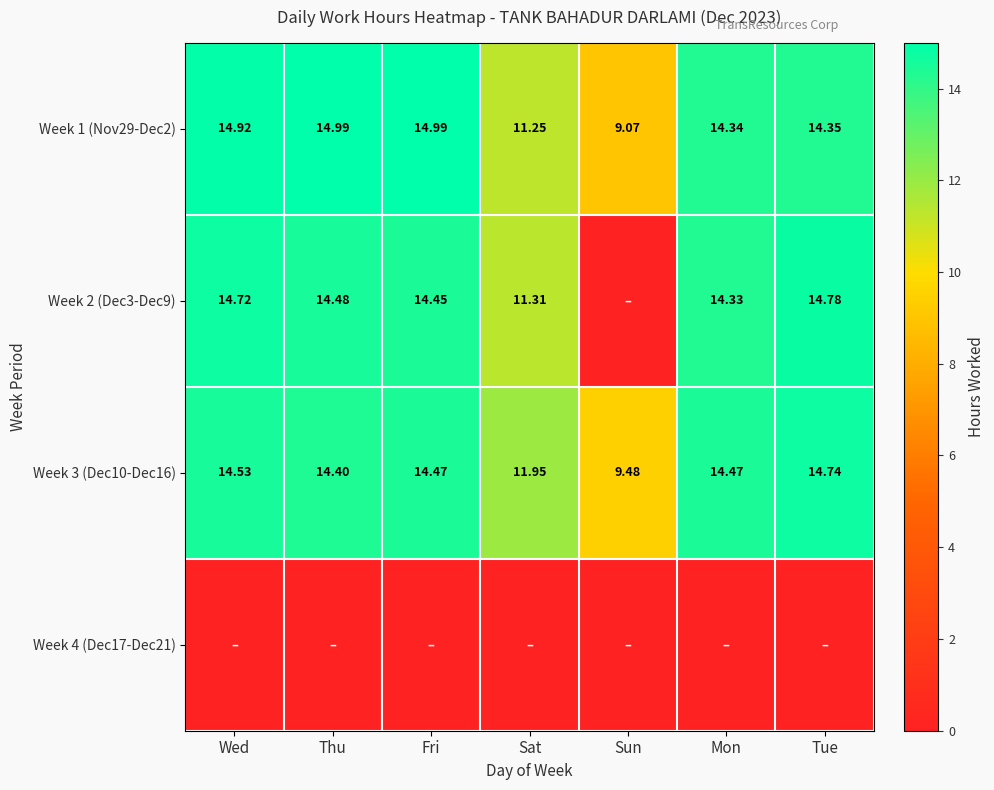

Is it true that Week 1 (Nov29-Dec2) equals 9.1 at Sun?

True